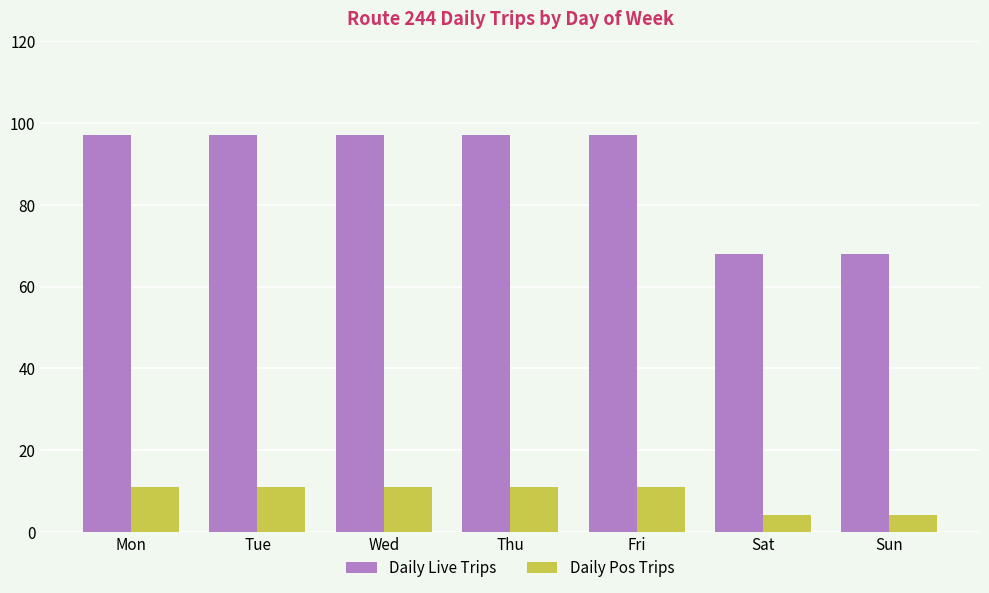

Reading right to left, transcribe all the data shown in this chart.

Daily Live Trips: 68	68	97	97	97	97	97
Daily Pos Trips: 4	4	11	11	11	11	11